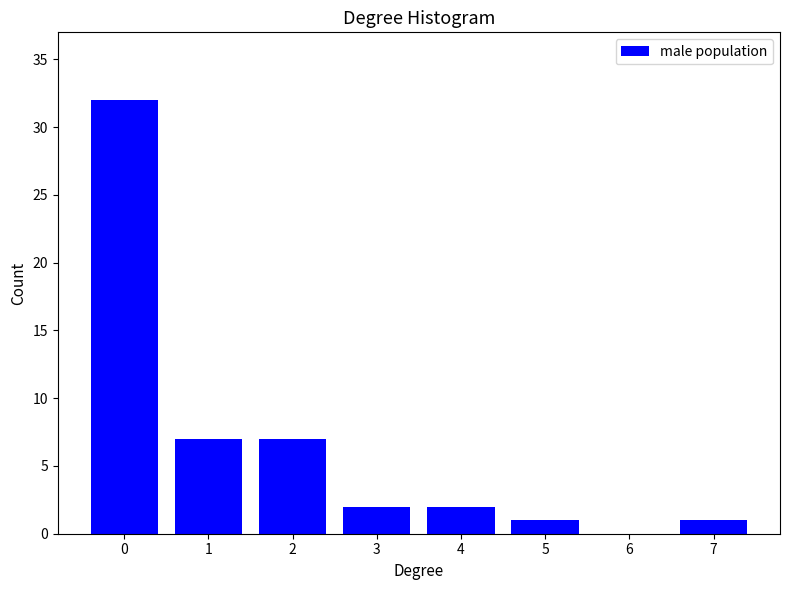

Reading left to right, extract all data points from this chart.

0=32	1=7	2=7	3=2	4=2	5=1	6=0	7=1